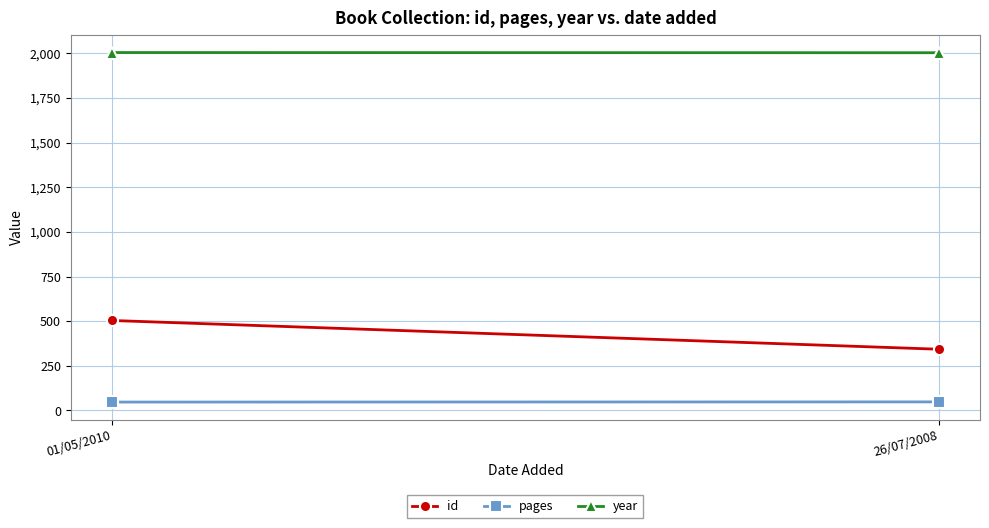

What is the label of the 2nd point from the right?

01/05/2010